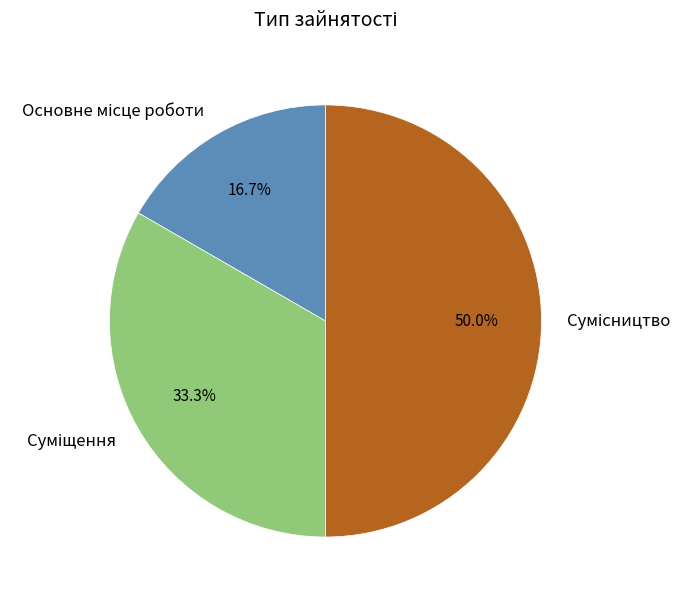

How many slices are in this pie chart?

3